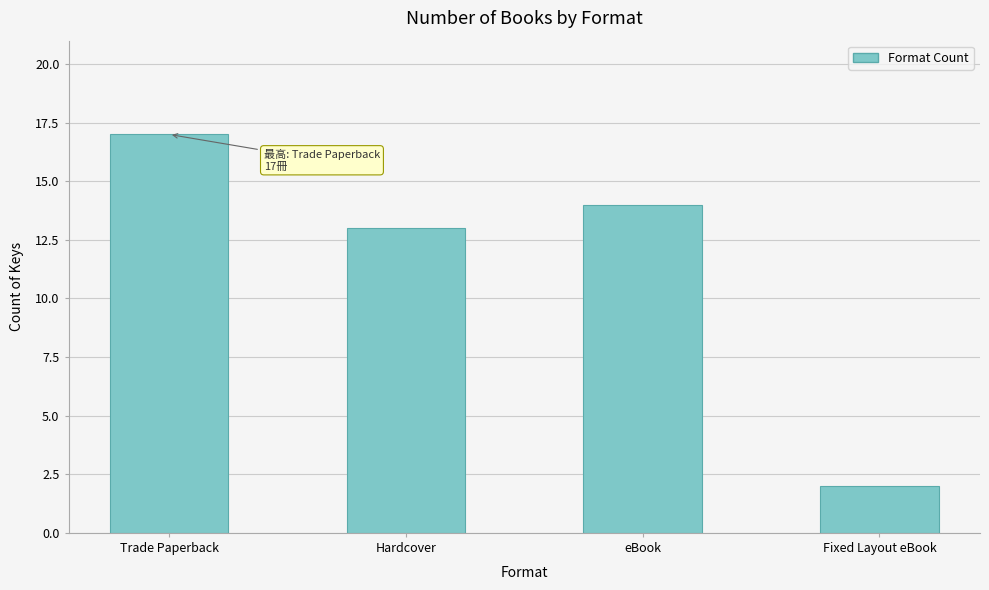

What is the difference between the values at Trade Paperback and eBook?

3